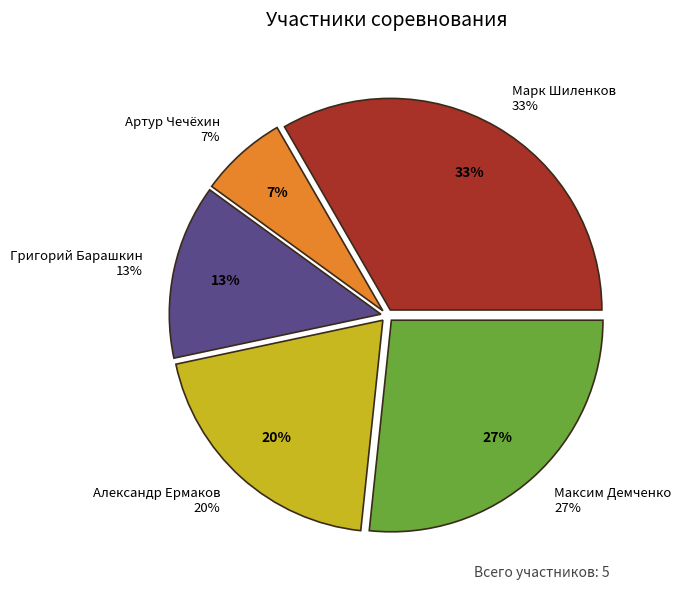

True or false: Артур Чечёхин accounts for 18% of the total.

False